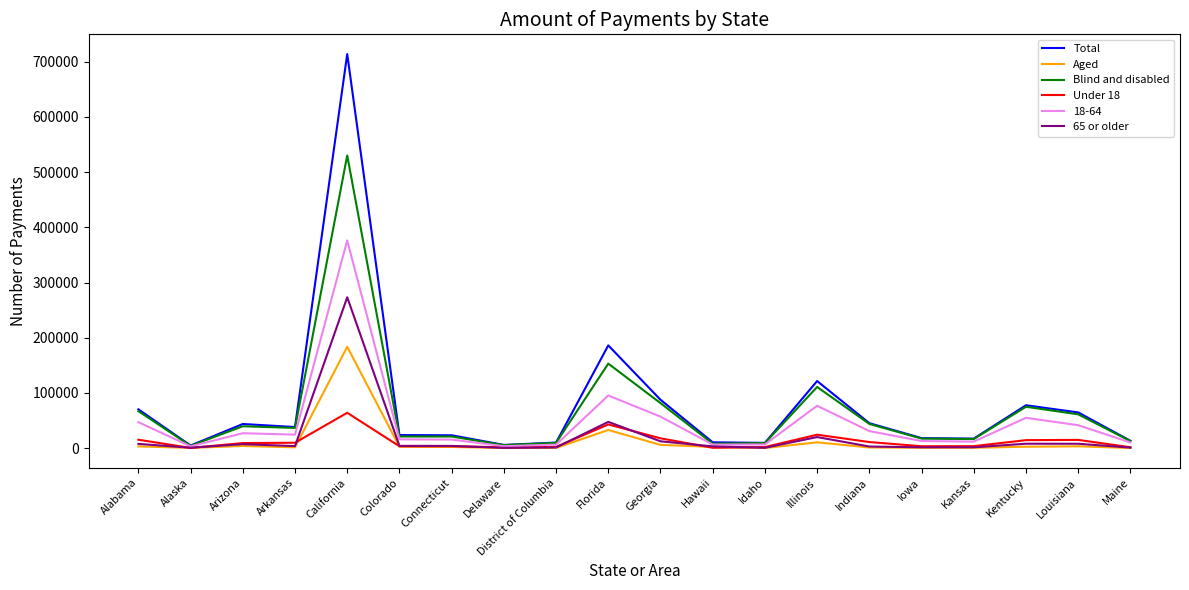

Which label corresponds to the largest value in the chart?

California